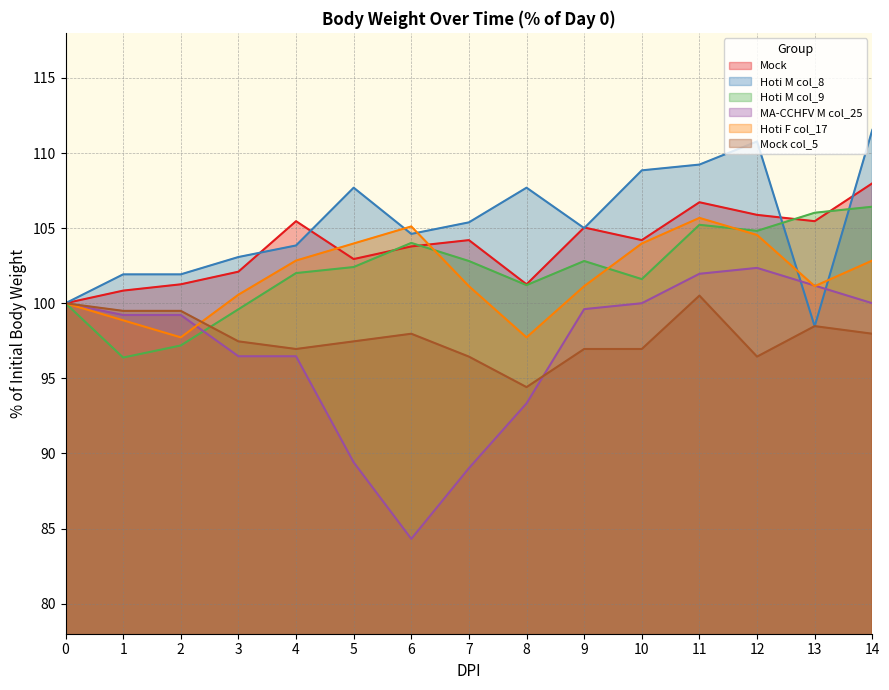

What is the sum of the Hoti M col_9 values at 0 and 9?

202.8